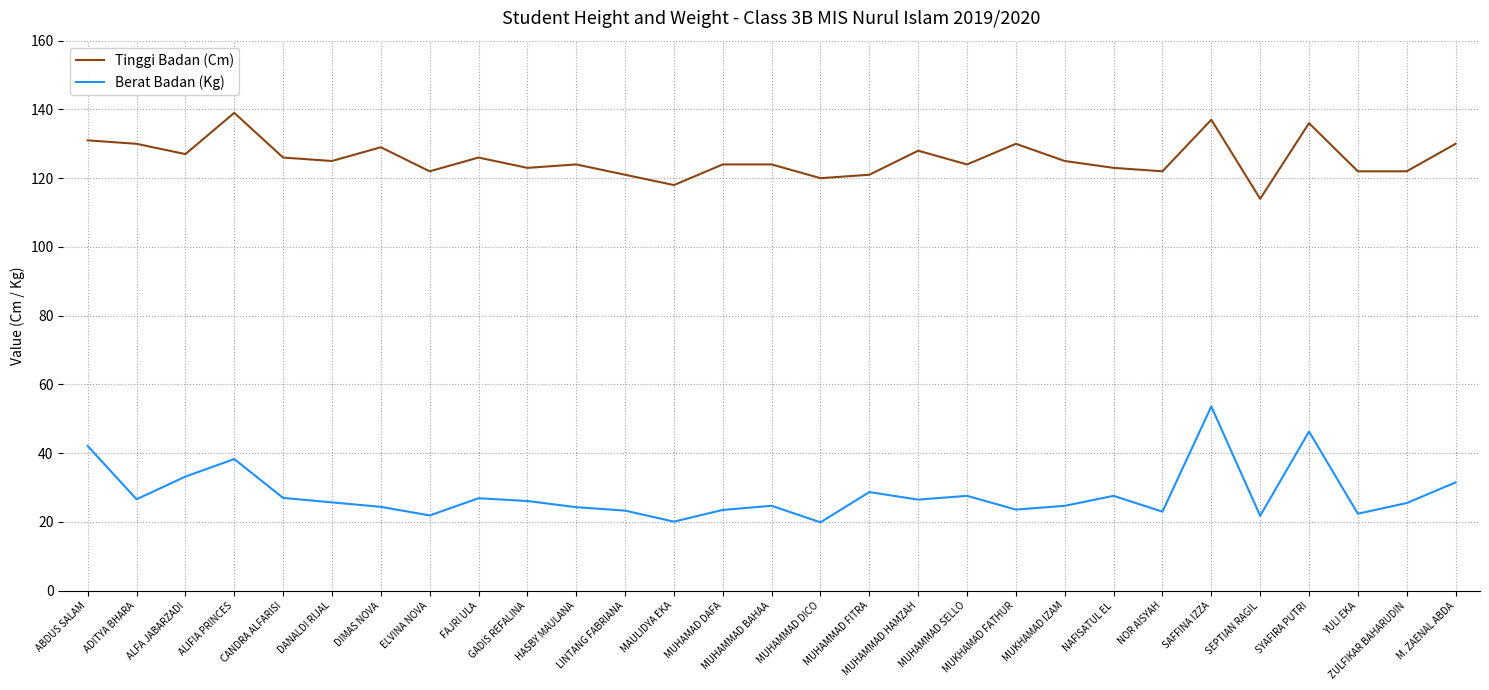

Is this an area chart (filled region under the line)?

No